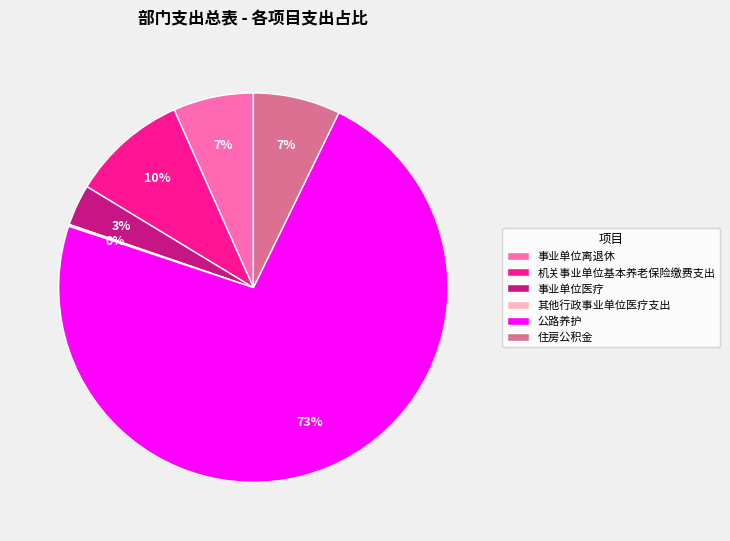

To the nearest percent, what is the combined percentage of 机关事业单位基本养老保险缴费支出 and 住房公积金?

17%